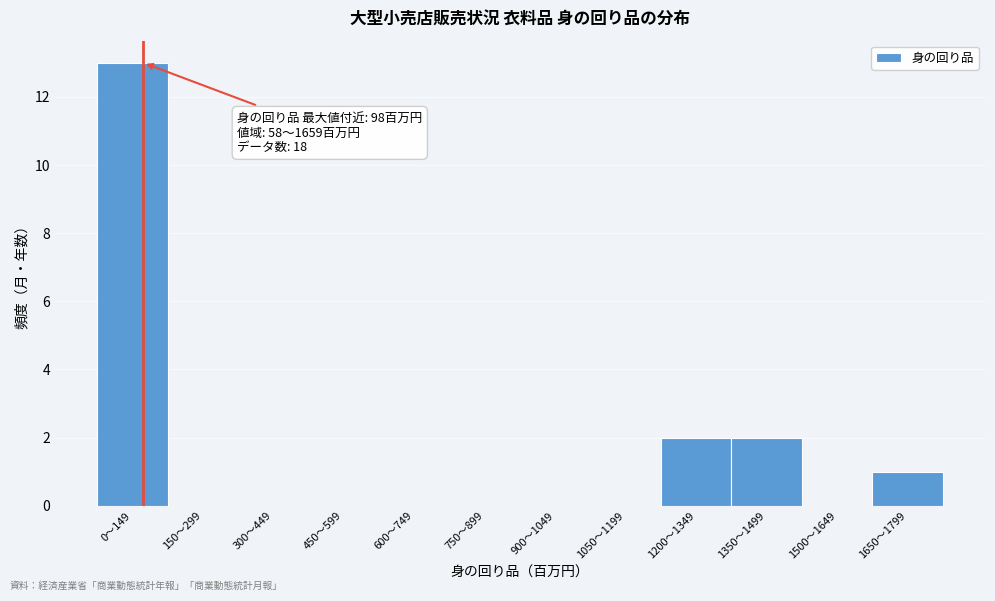

Reading left to right, list all the values displayed in this chart.

0〜149=13	150〜299=0	300〜449=0	450〜599=0	600〜749=0	750〜899=0	900〜1049=0	1050〜1199=0	1200〜1349=2	1350〜1499=2	1500〜1649=0	1650〜1799=1